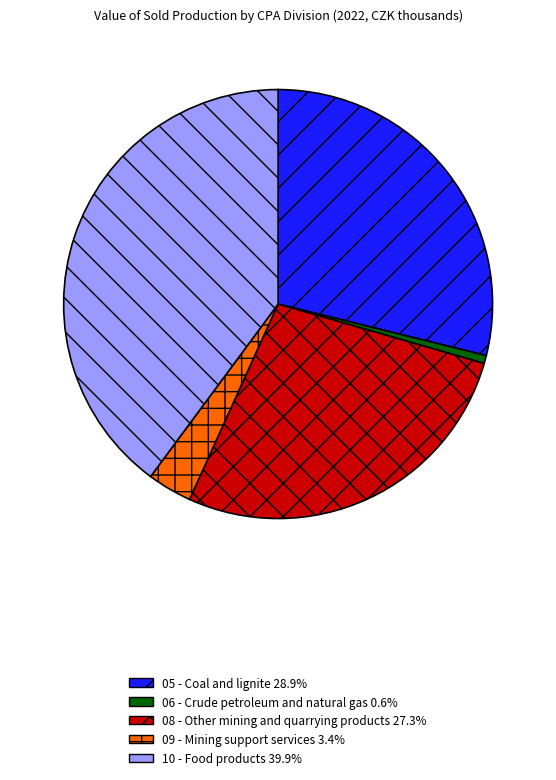

Which has a higher value, 09 - Mining support services or 10 - Food products?

10 - Food products